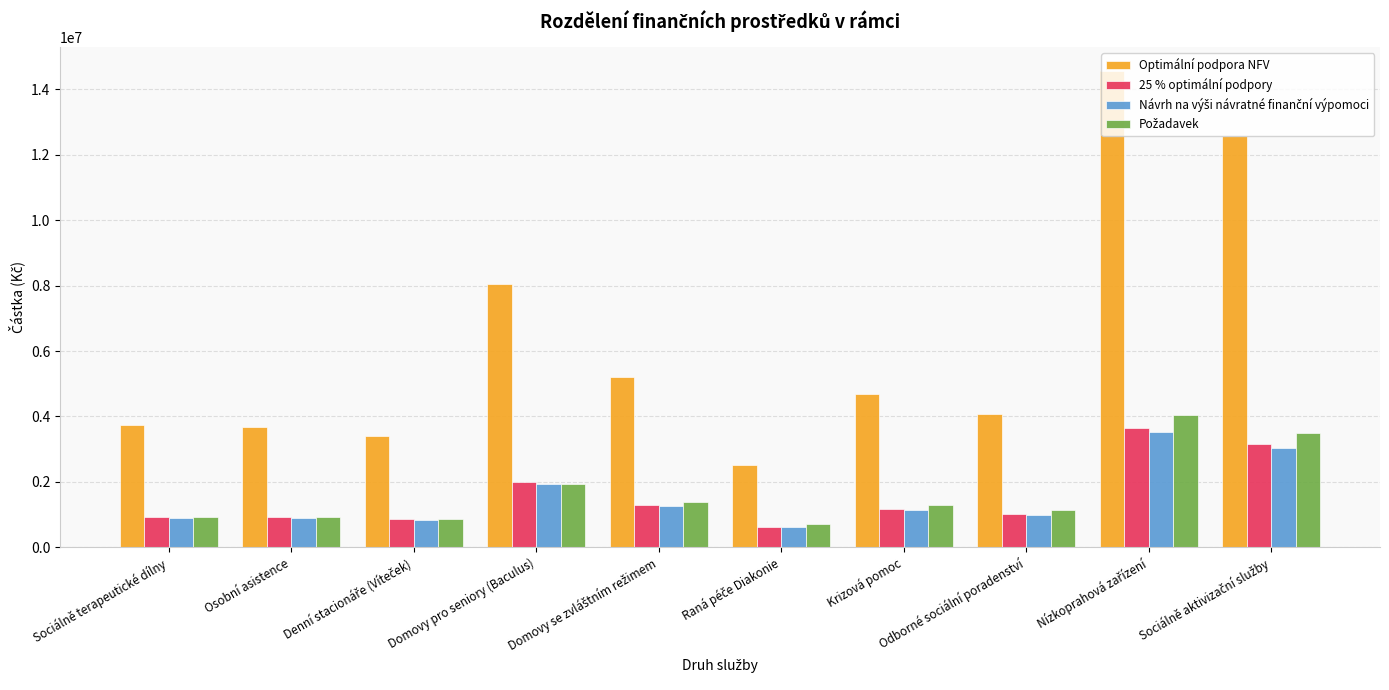

What is the difference between the second highest and minimum values in the 25 % optimální podpory series?

2518246.8